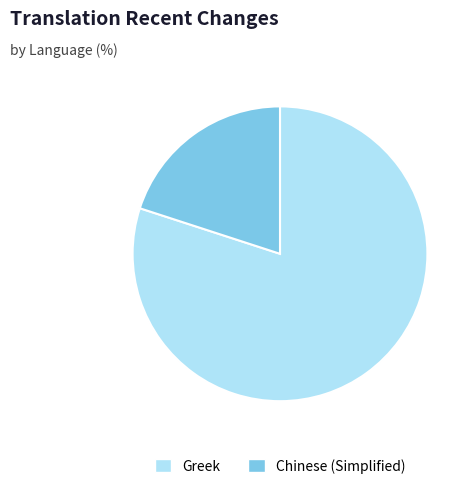

Is the sum of Chinese (Simplified) and Greek greater than half?

Yes